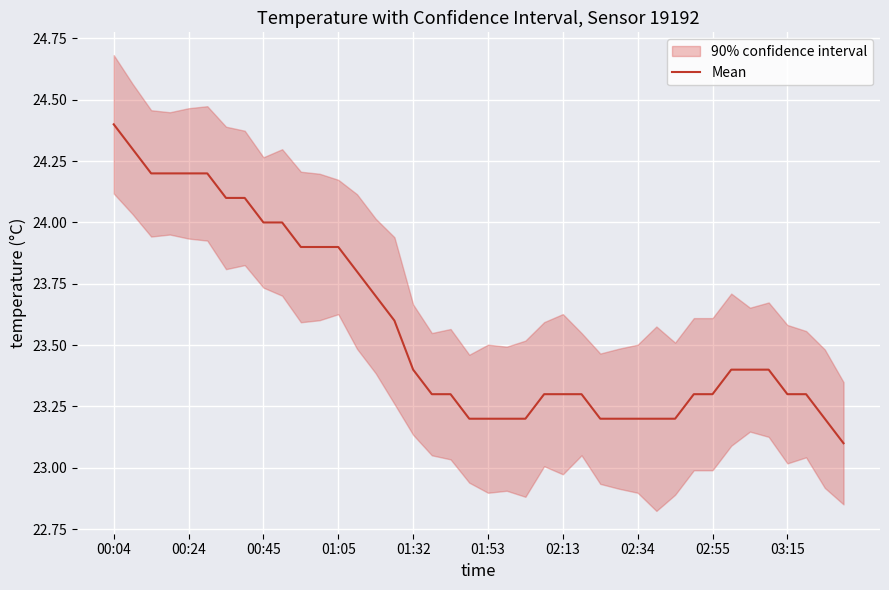

True or false: the data shows 23.2 at 19.

True